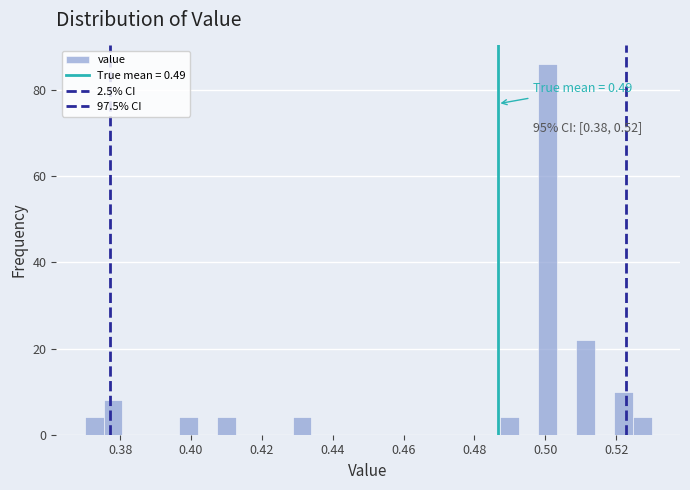

Around what value on the x-axis is the tallest bar? Give the approximate position of its centre, as read against the axis.

0.500